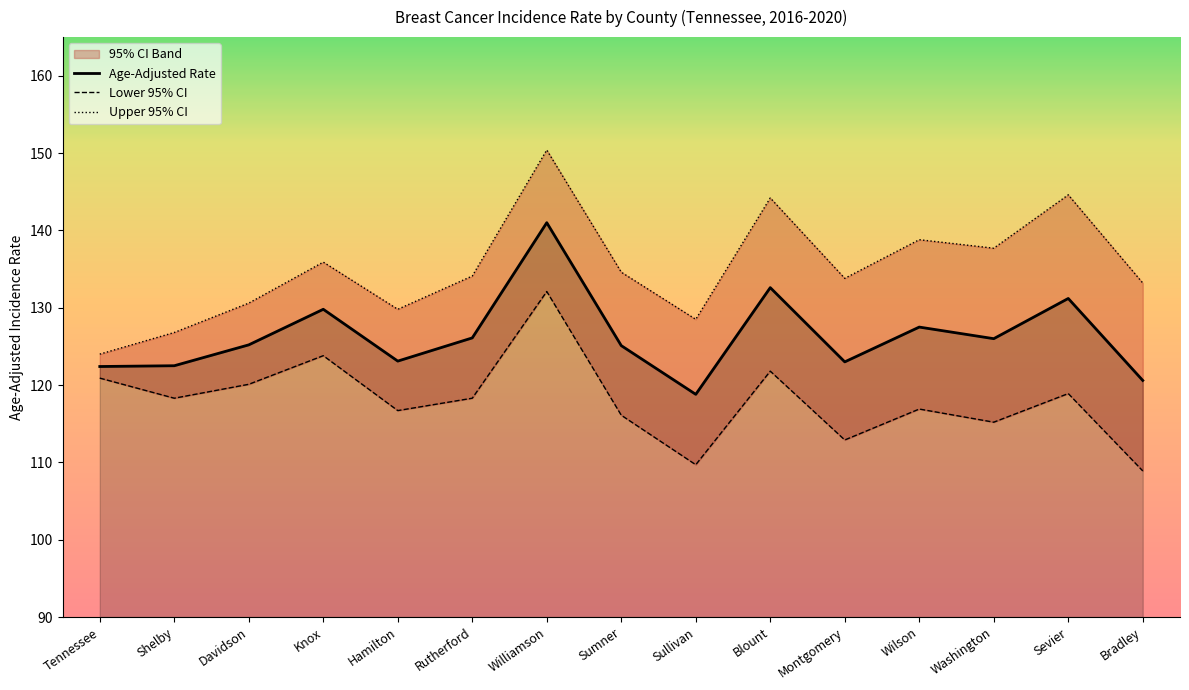

Which series has the largest range (max minus min)?

Upper 95% CI